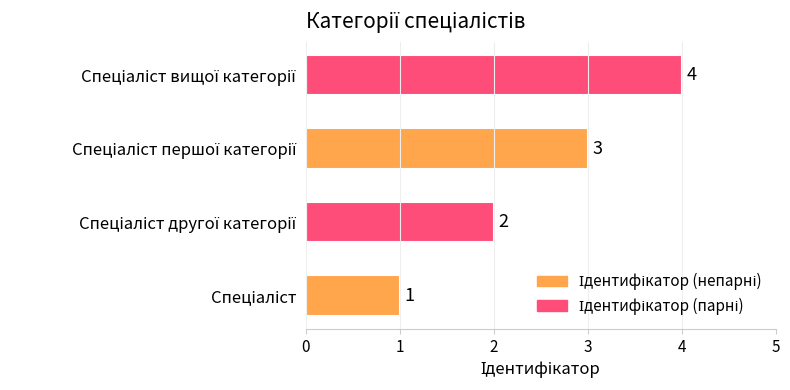

What is the sum of all values?

10